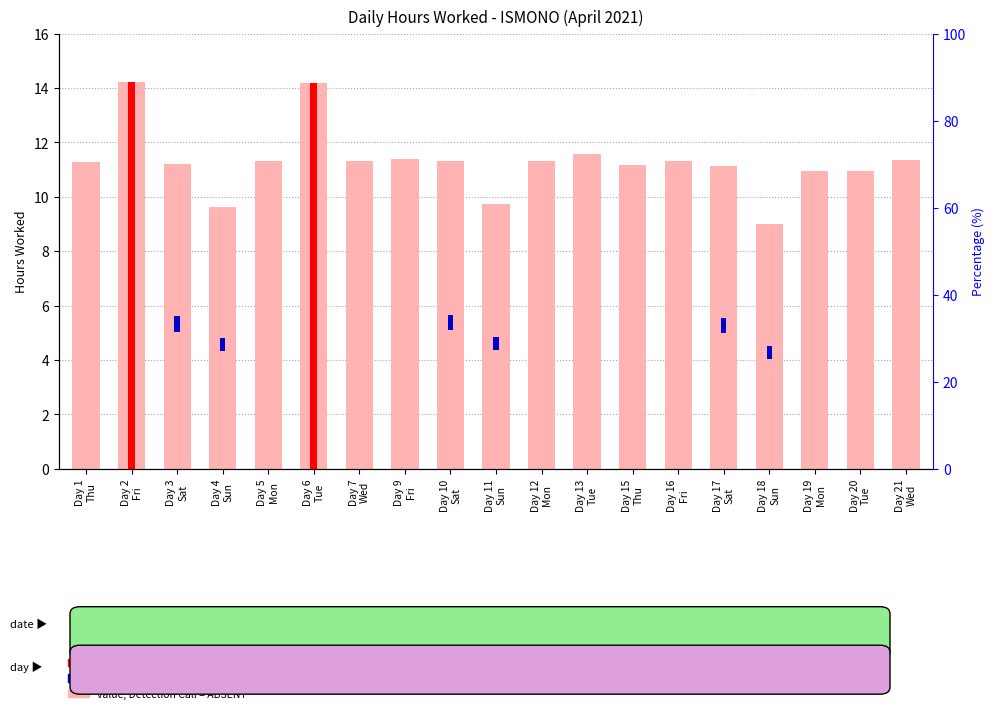

What is the greatest value displayed?

14.2